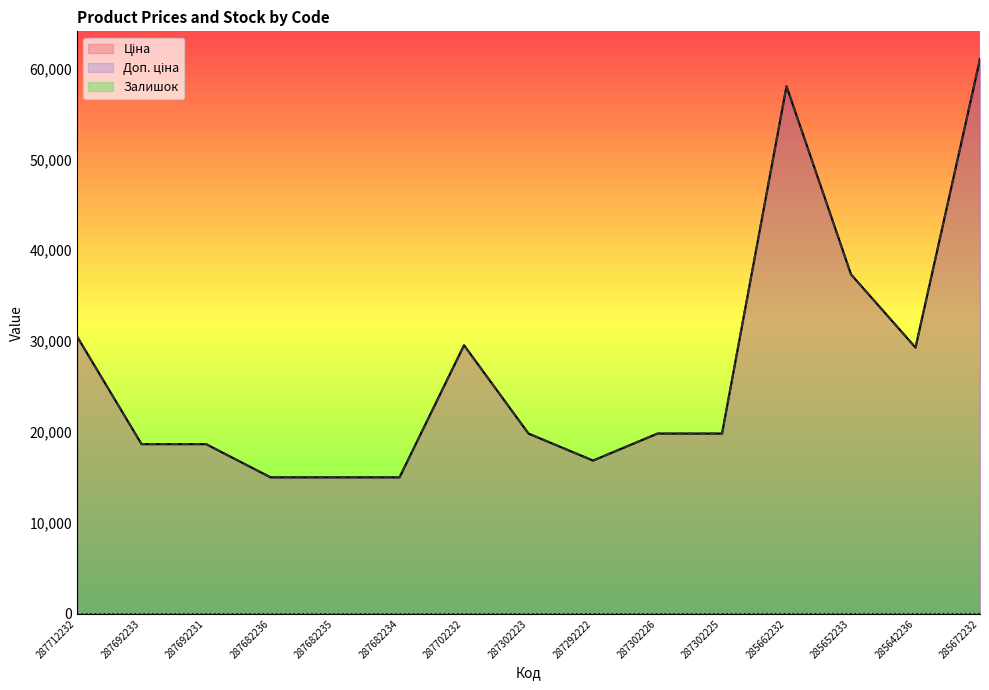

List the series in order of their peak value, lowest first.

Залишок, Ціна, Доп. ціна